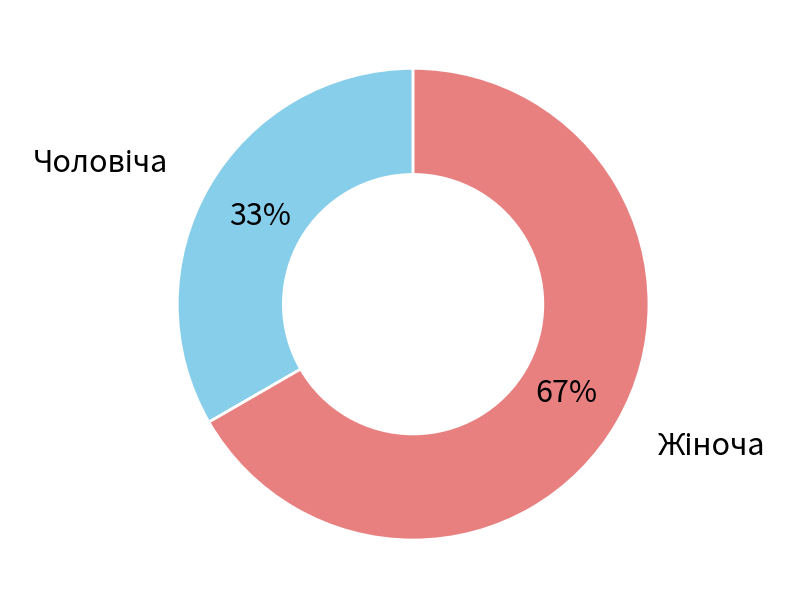

To the nearest percent, what is the average slice percentage?

50%